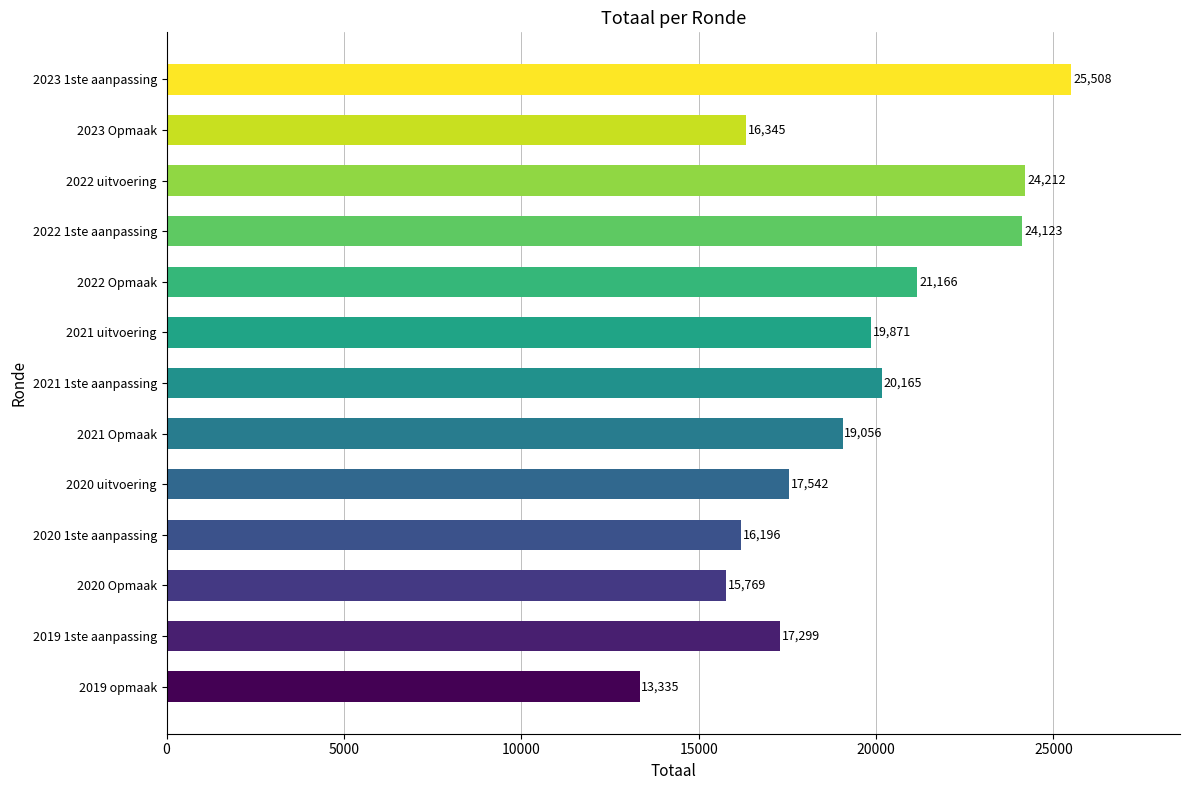

What is the difference between the maximum and second lowest values?

9739